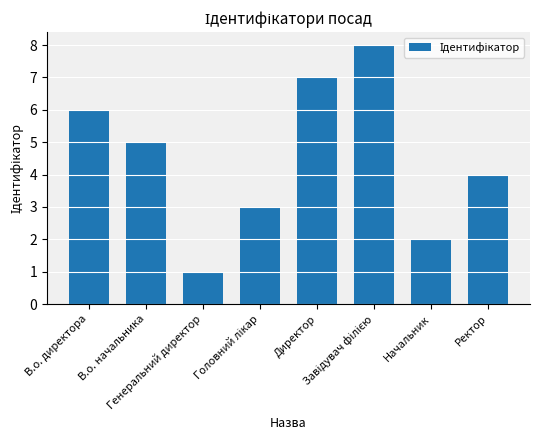

What is the difference between the maximum and second lowest values?

6